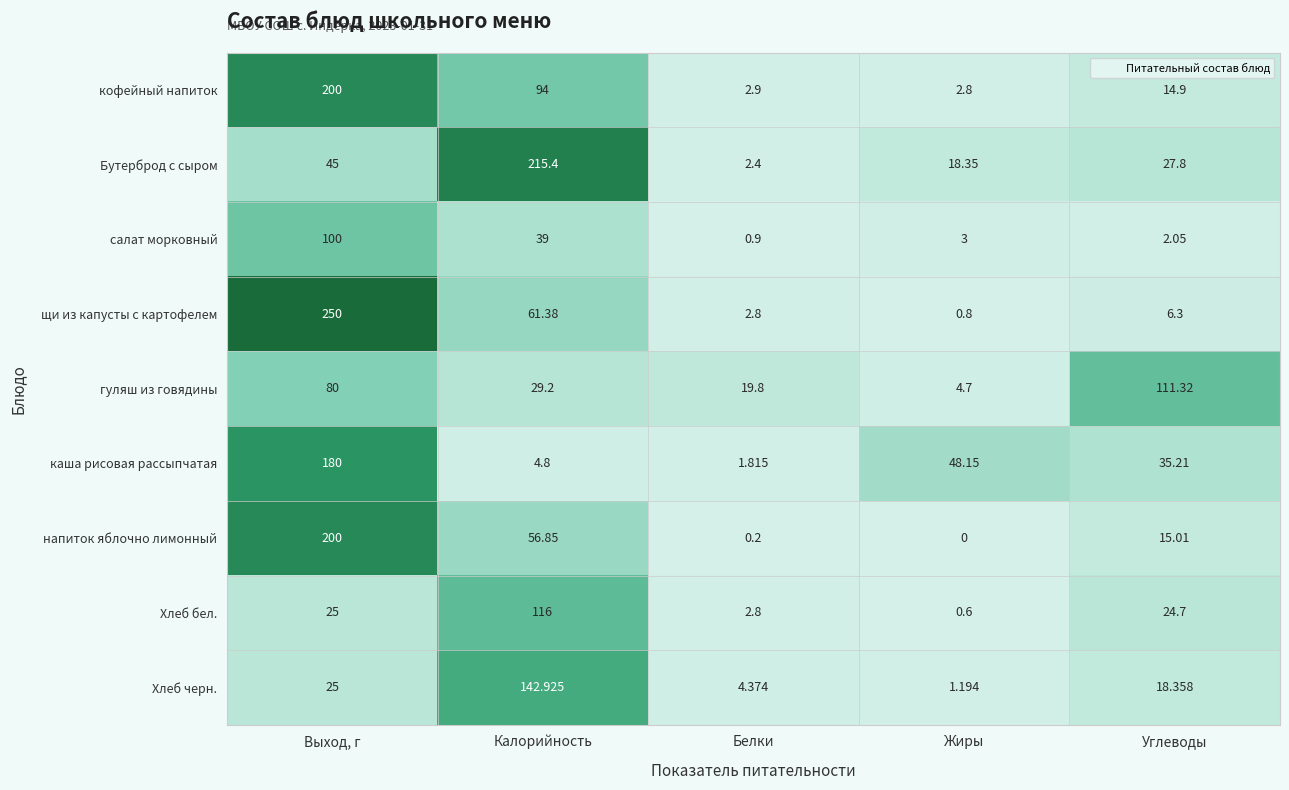

At which label does напиток яблочно лимонный first exceed 15?

Выход, г